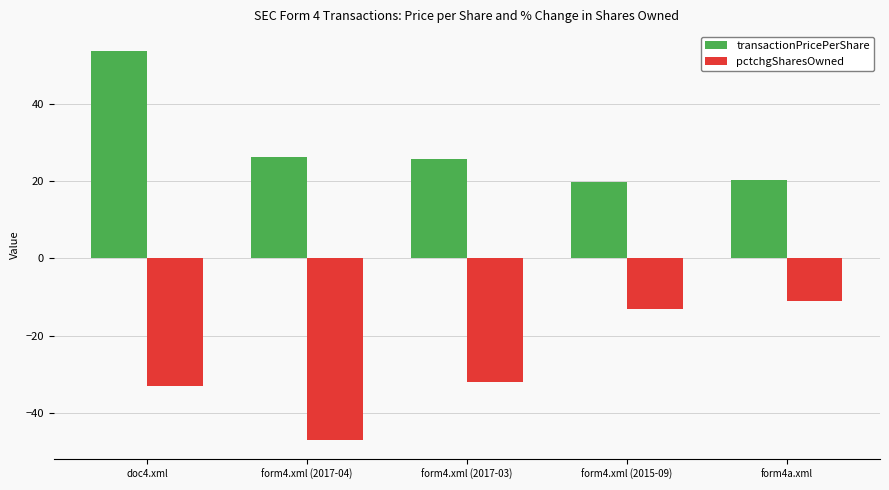

What are all the series names shown in the legend?

transactionPricePerShare, pctchgSharesOwned